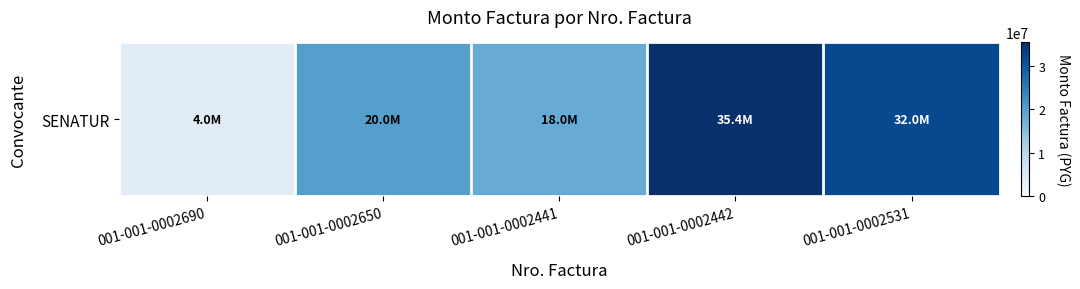

Reading left to right, list all the values displayed in this chart.

4000000	20000000	18000000	35400000	32000000